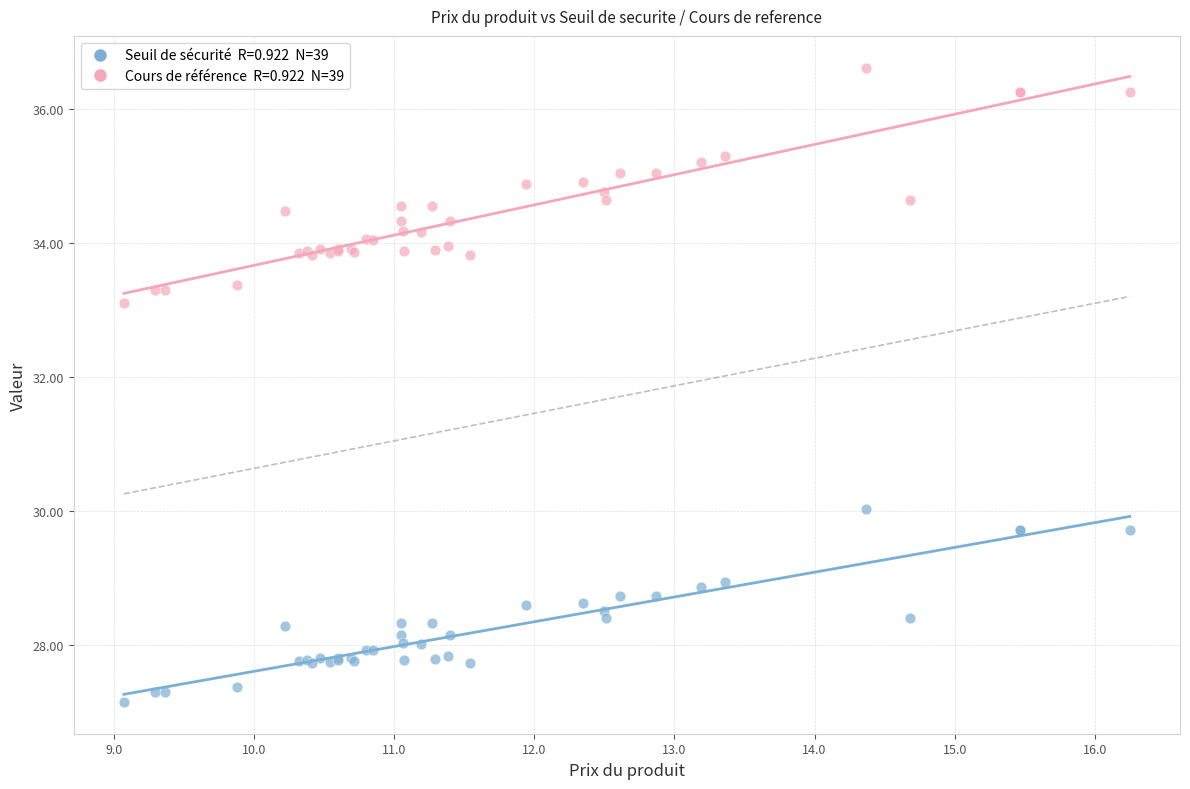

Across all series, what Y value is closest to 31?

30.0